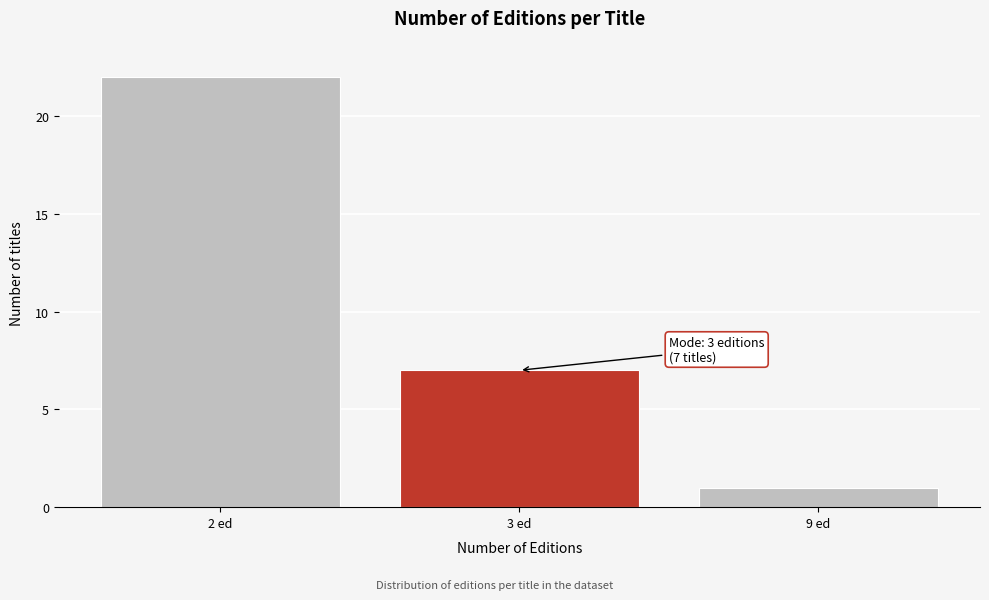

Reading right to left, what are all the values shown in this chart?

9 ed=1	3 ed=7	2 ed=22